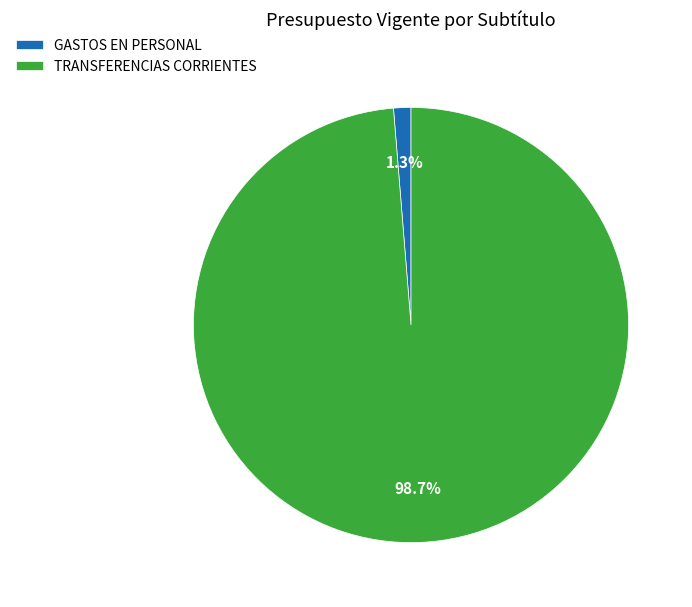

To the nearest percent, what percentage of the pie is TRANSFERENCIAS CORRIENTES?

99%